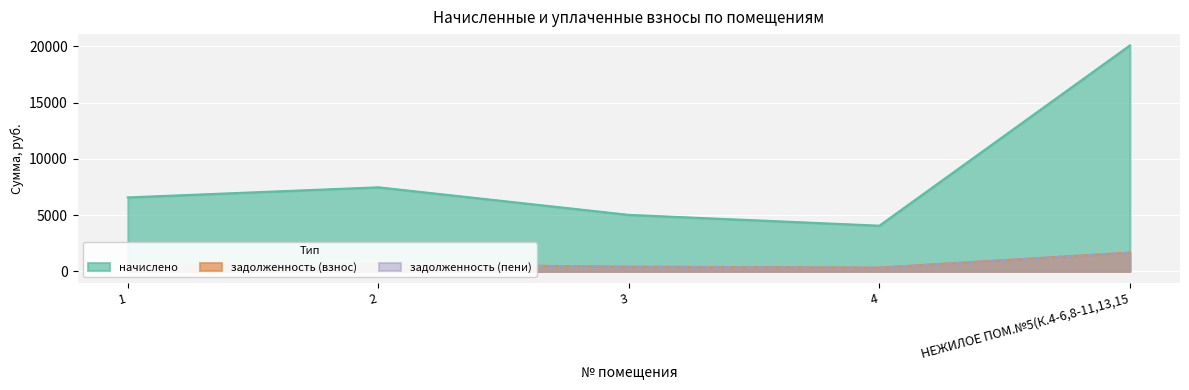

What is the difference between the second highest and minimum values in the задолженность (взнос) series?

3410.4